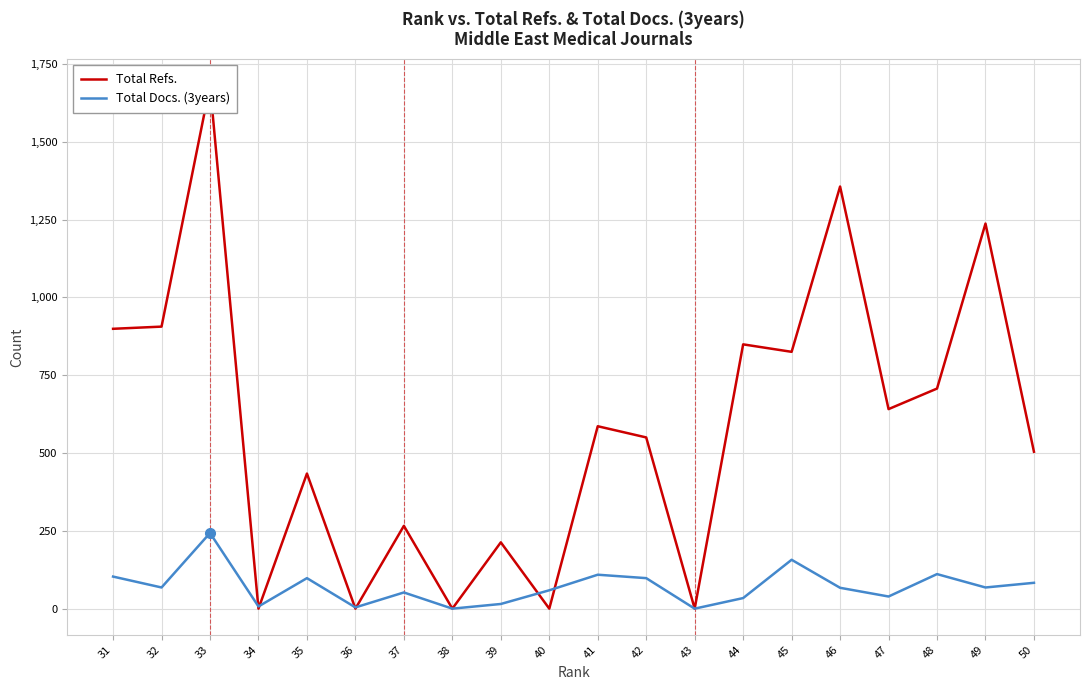

Which series has the largest range (max minus min)?

Total Refs.